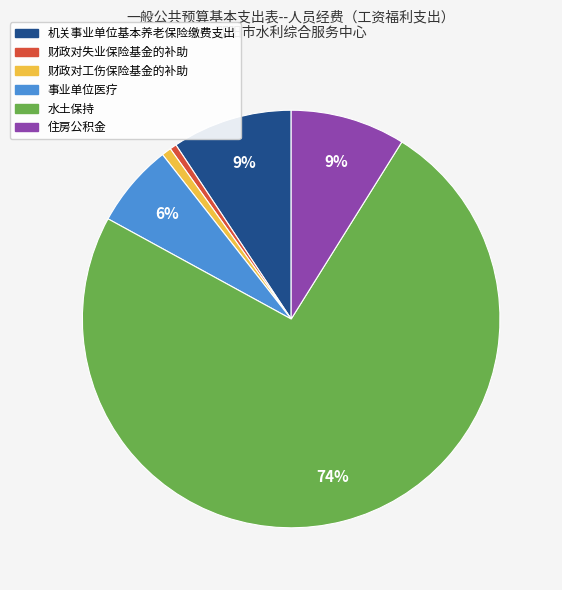

To the nearest percent, what percentage of the pie is 水土保持?

74%